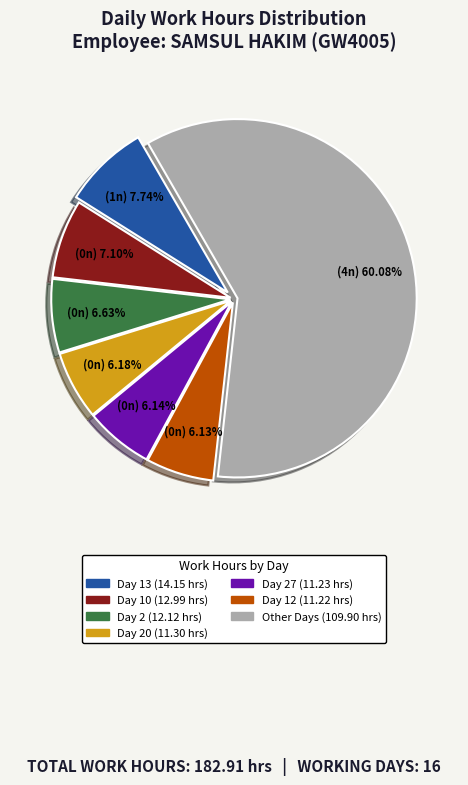

Does any single category account for the majority?

Yes